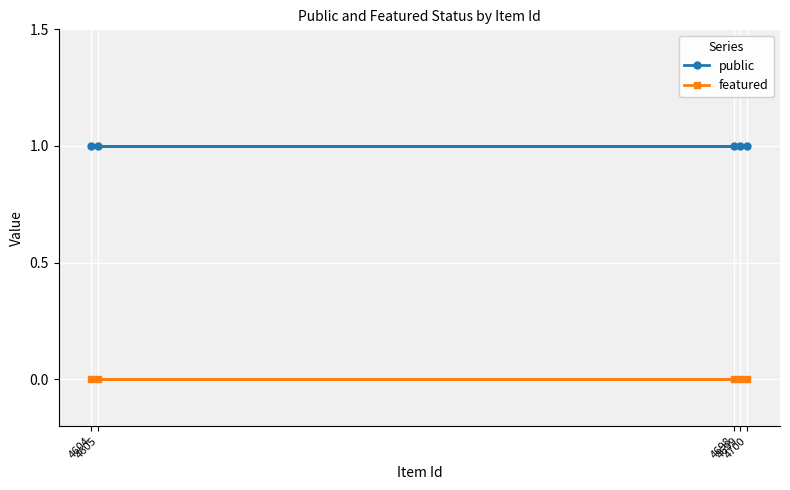

At which category is the sum across all series the highest?

4604